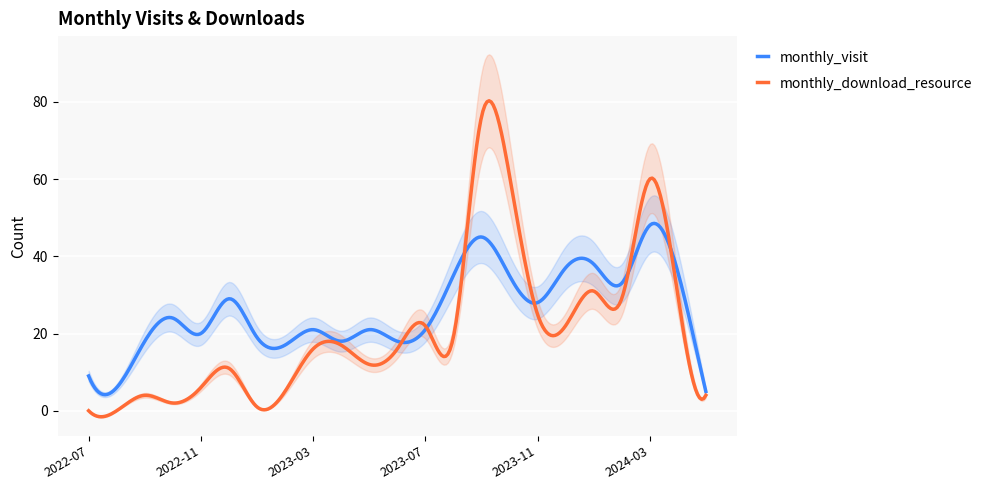

What is the maximum value for monthly_download_resource?

80.3